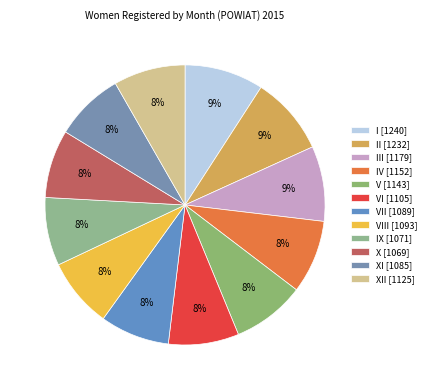

To the nearest percent, what is the average slice percentage?

8%